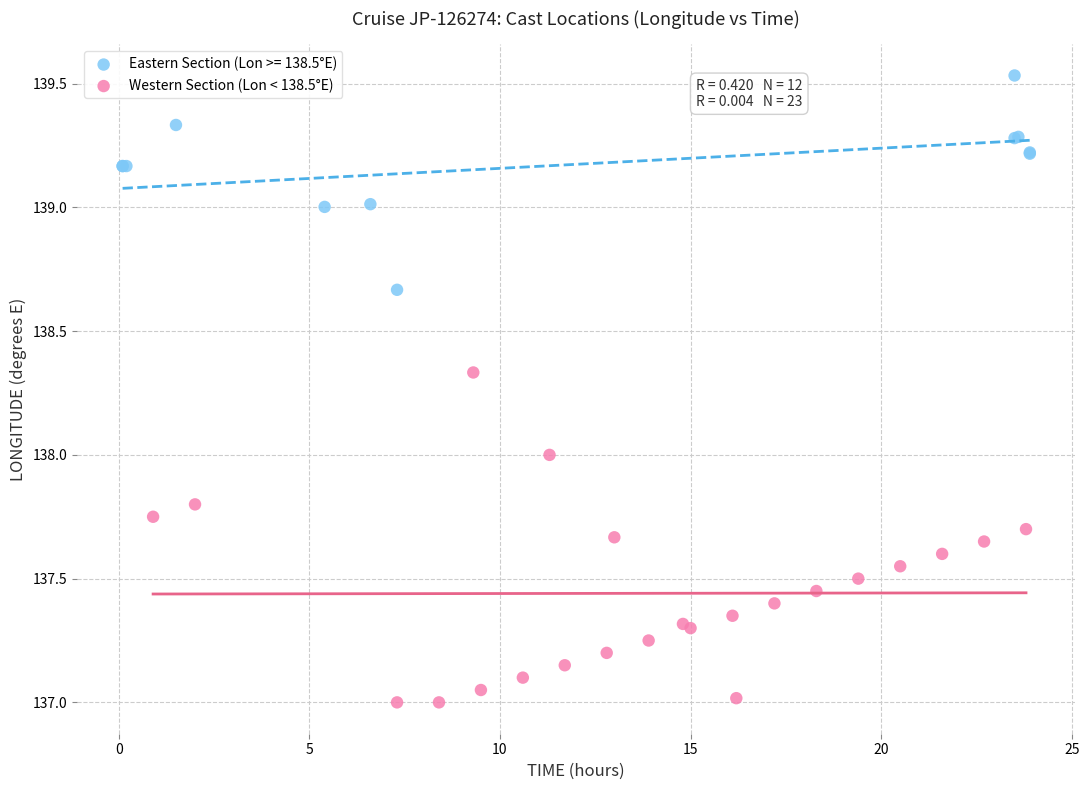

Which series reaches the maximum Y coordinate?

Eastern Section (Lon >= 138.5°E)